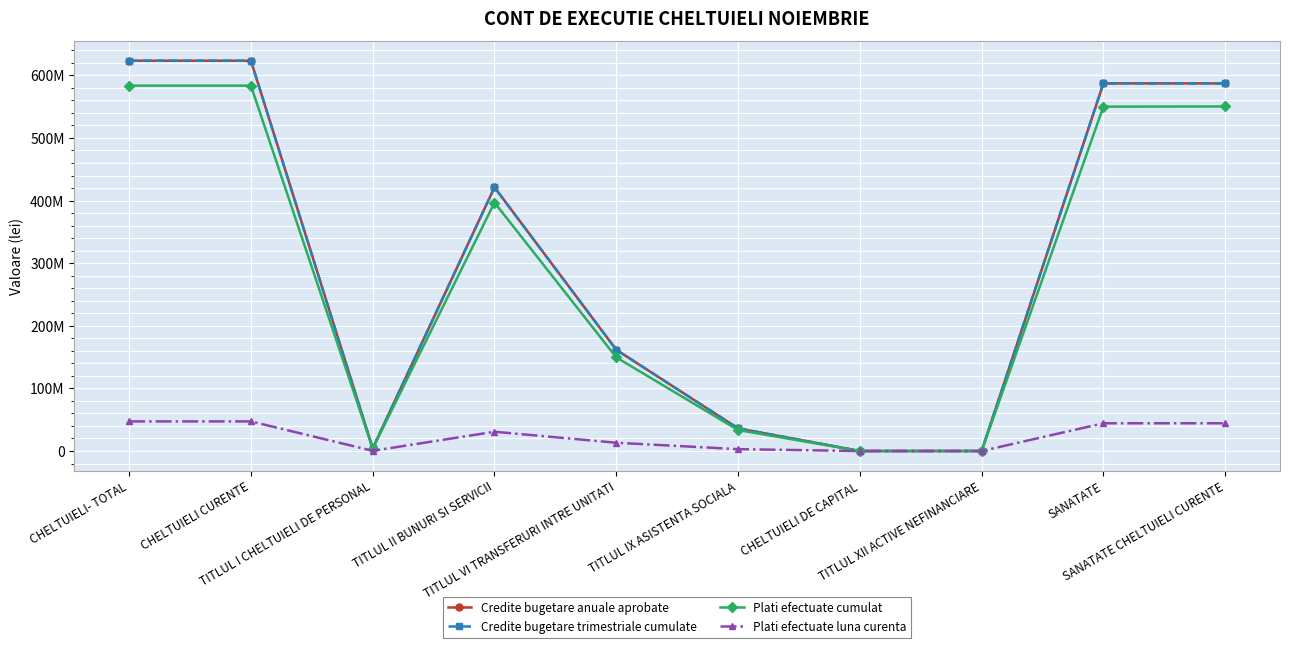

True or false: Plati efectuate luna curenta has more than 2 interior local peaks.

False